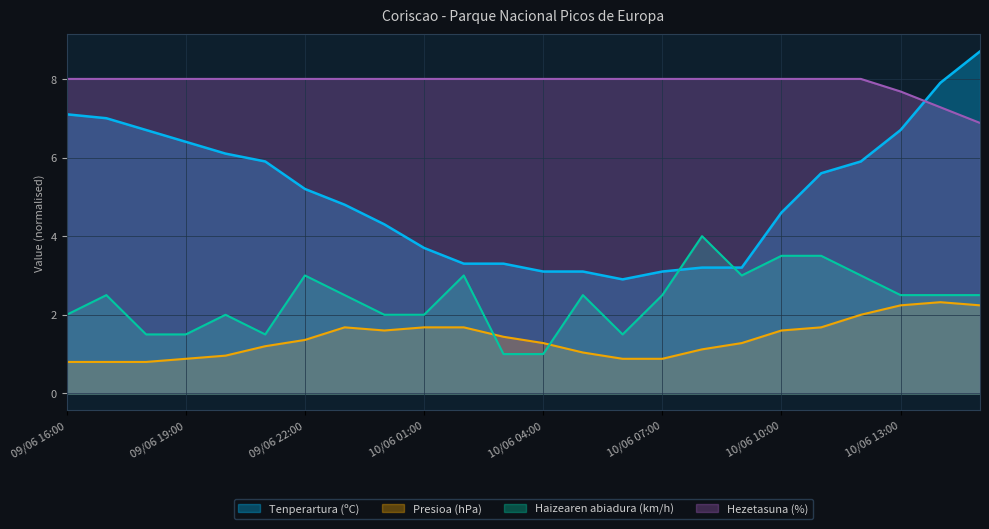

Count the number of categories in the chart.

24